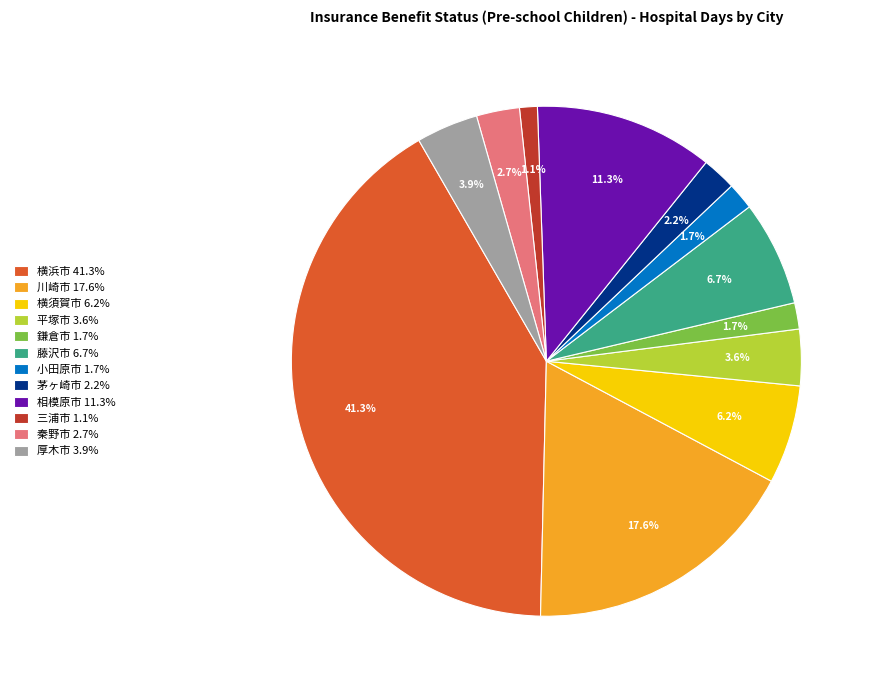

Between 相模原市 and 川崎市, which is larger?

川崎市